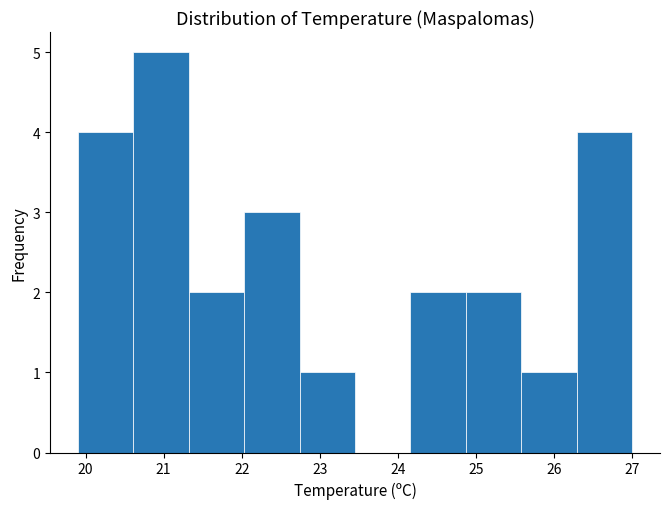

Reading left to right, transcribe this chart: for each bar, give the range it covers on the x-axis and its height. Neither the bar edges nor the heights are printed on the chart, so give them approximately, as read against the axes.

19.90 to 20.61: 4
20.61 to 21.32: 5
21.32 to 22.03: 2
22.03 to 22.74: 3
22.74 to 23.45: 1
23.45 to 24.16: 0
24.16 to 24.87: 2
24.87 to 25.58: 2
25.58 to 26.29: 1
26.29 to 27.00: 4